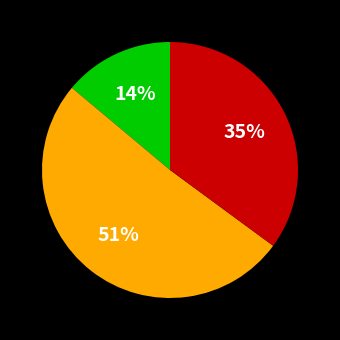

How many segments does this pie chart have?

3